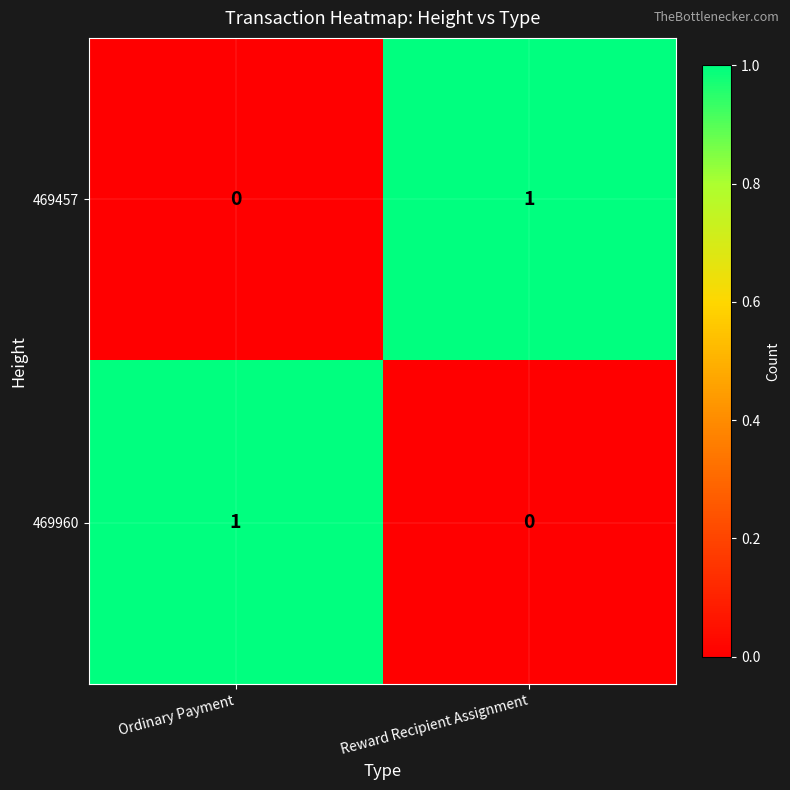

The value of 469960 at Reward Recipient Assignment is 0. True or false?

True